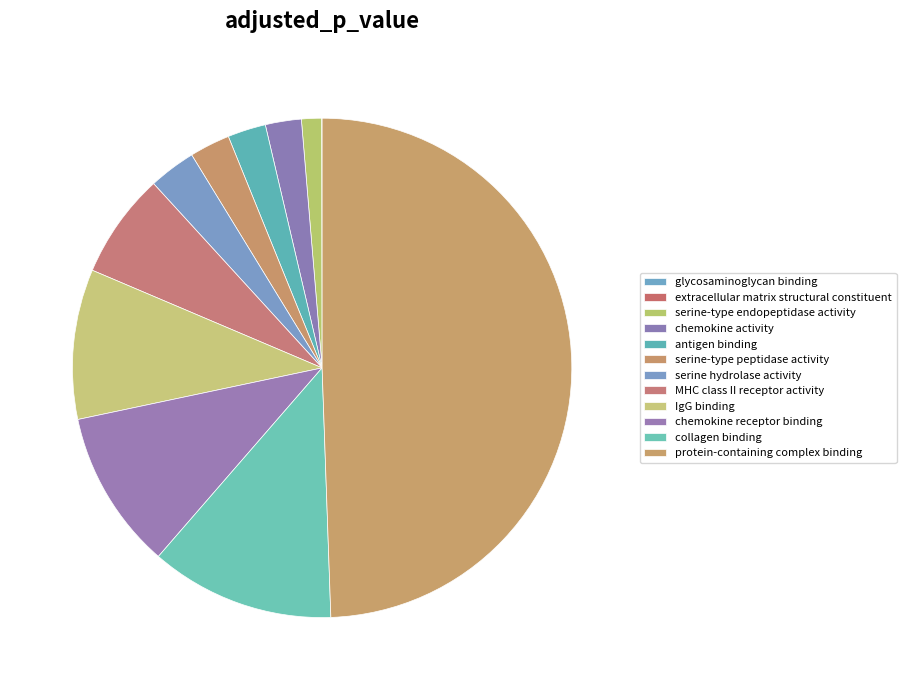

Does glycosaminoglycan binding represent more than half of the total?

No